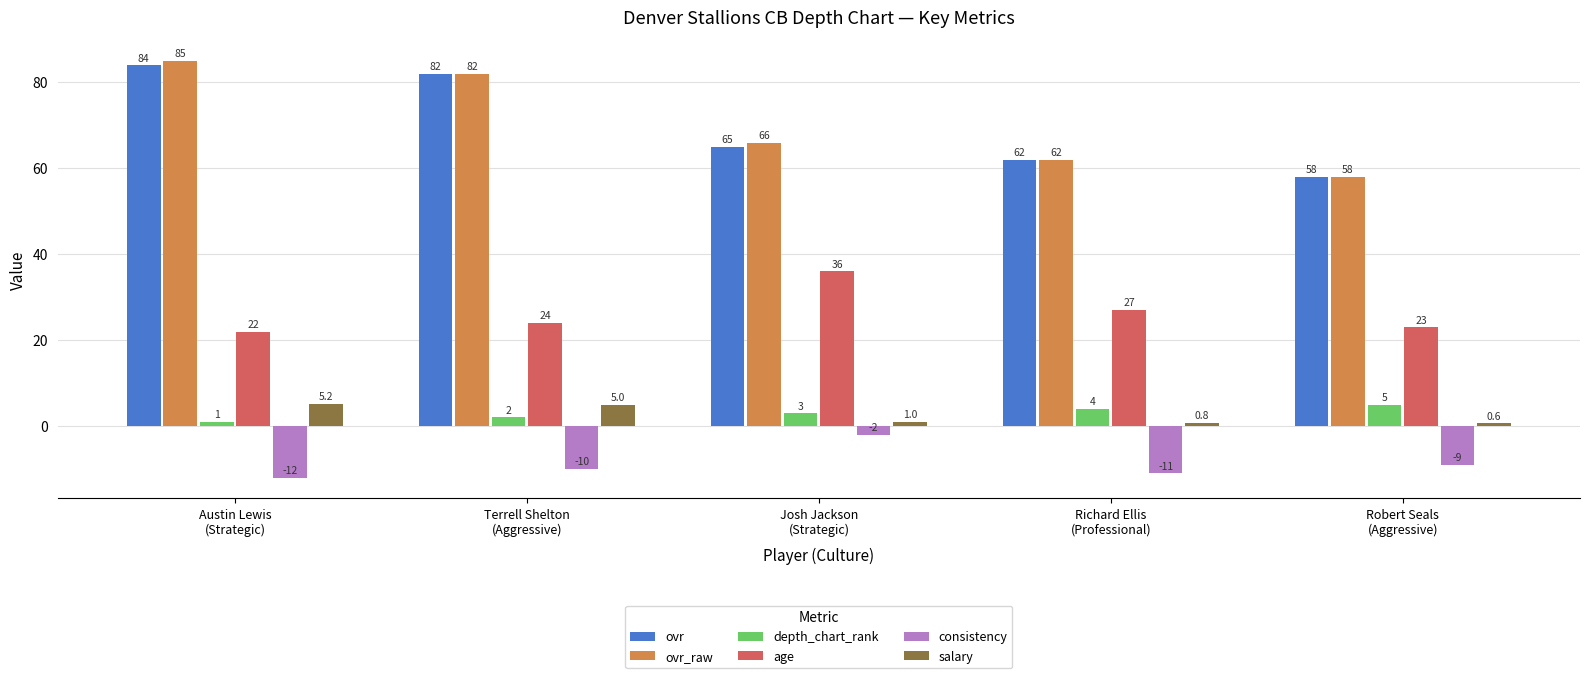

What is the maximum value shown in the chart?

85.0